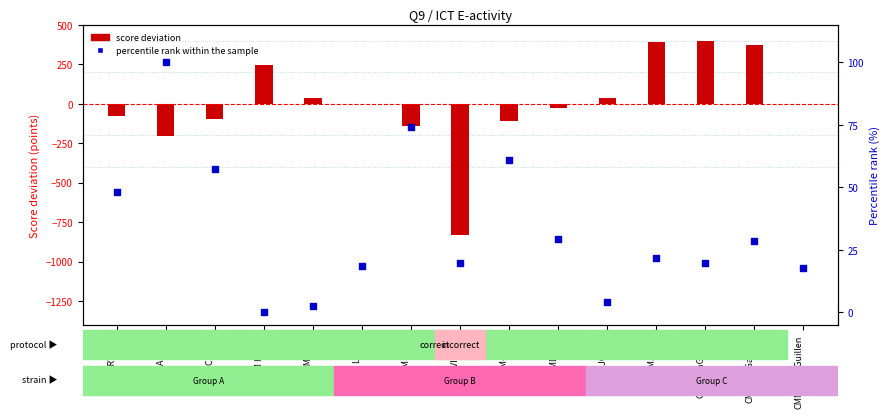

At which category is the sum across all series the highest?

CMLuciaGarcia